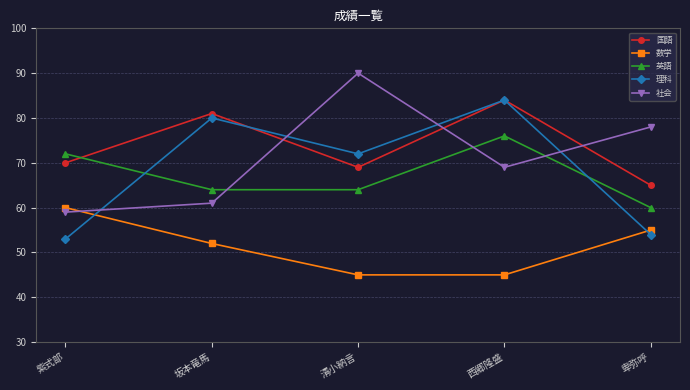

How many lines are shown in the chart?

5